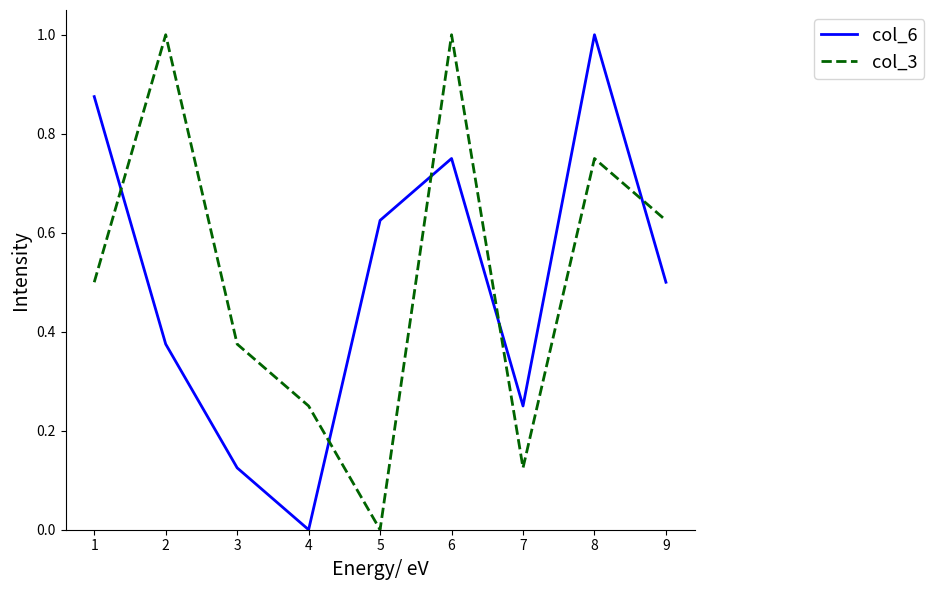

Which category has the highest value in the col_3 series?

2